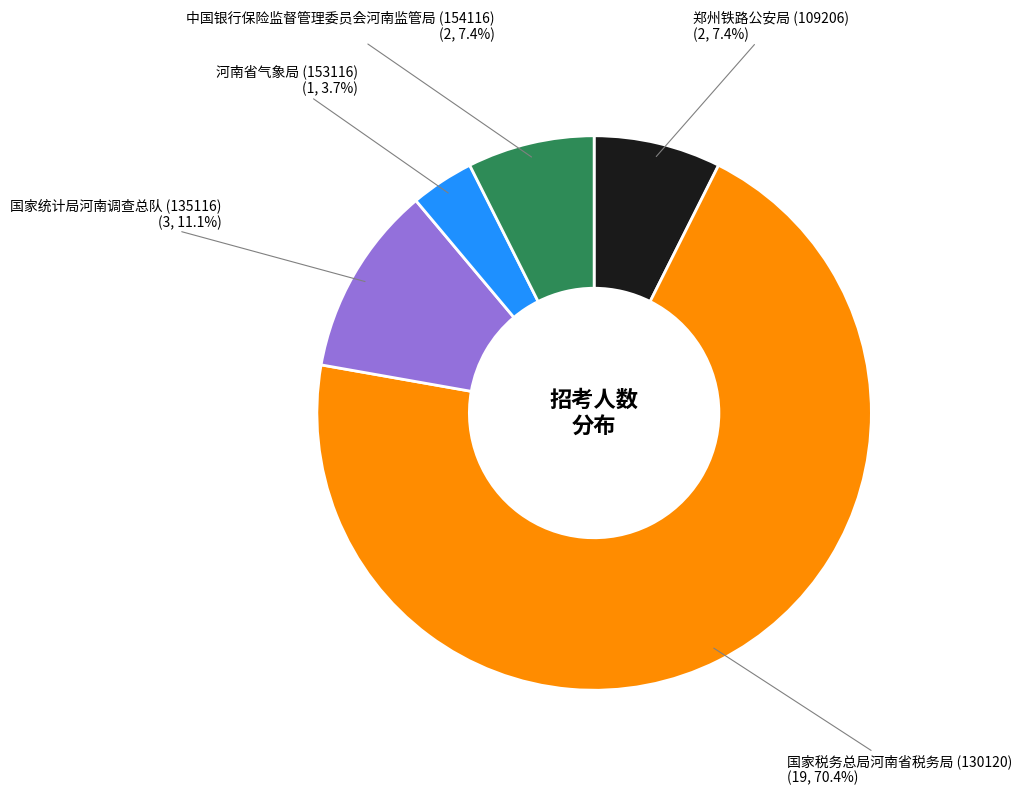

Is there a majority slice in this chart?

Yes